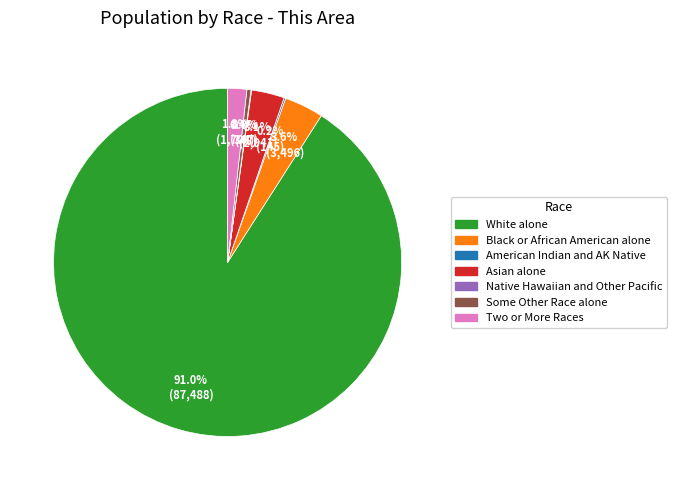

Does any single category account for the majority?

Yes